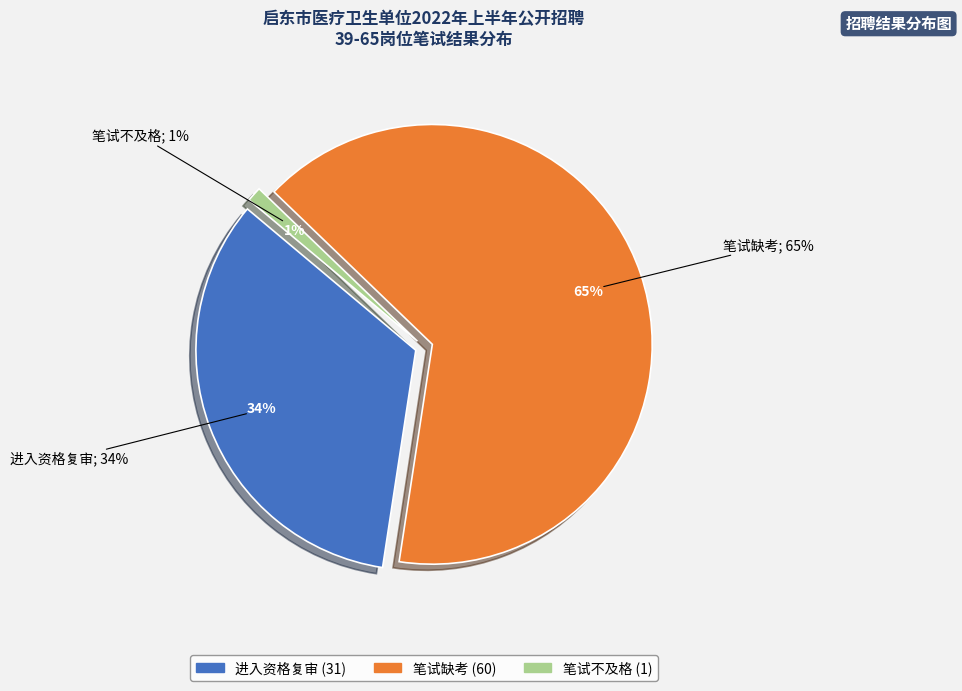

To the nearest percent, what percentage of the pie is 笔试不及格?

1%